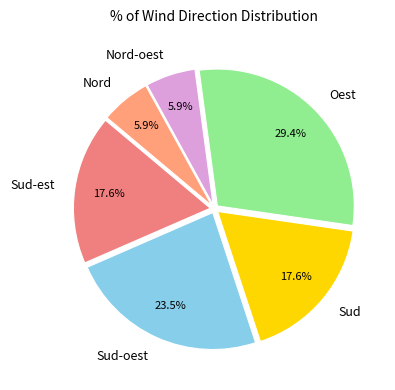

Which slice is the largest?

Oest